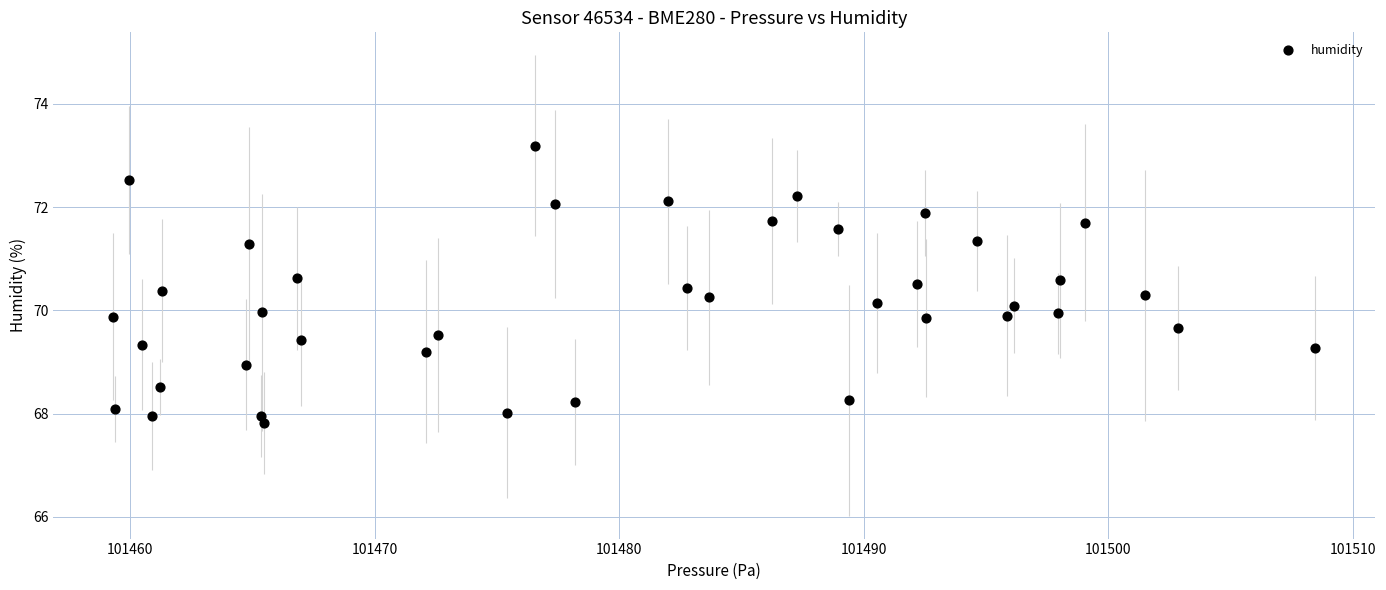

What is the range of X values (max minus min)?

49.1